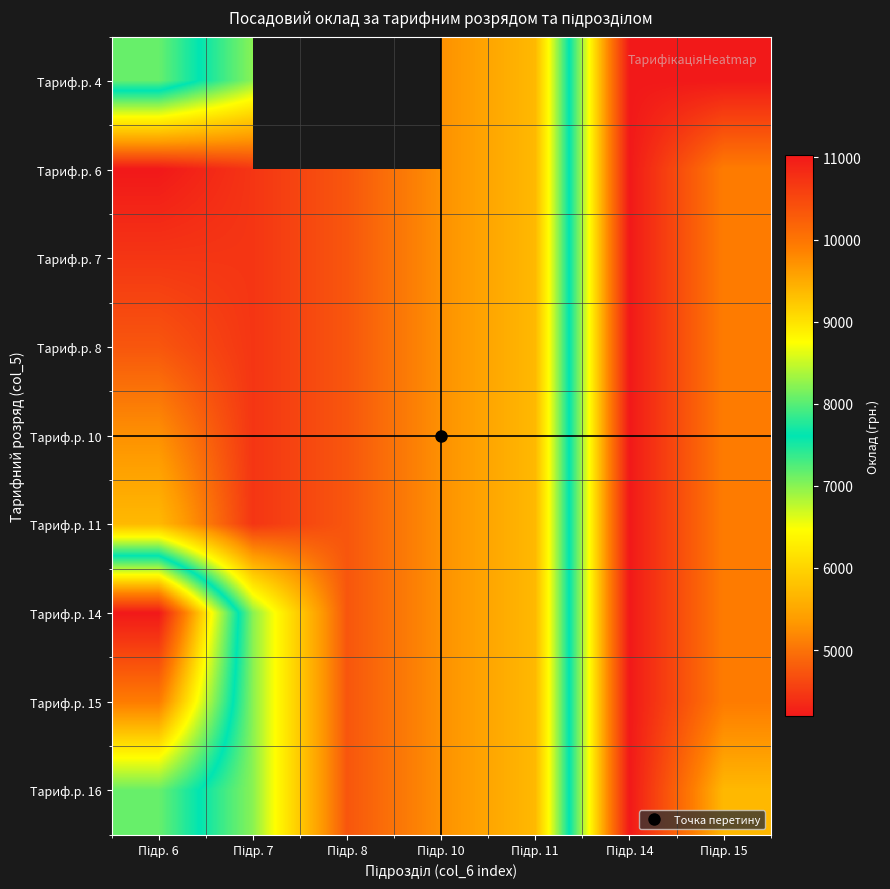

List the series in order of their overall mean, highest first.

Тариф.р. 4, Тариф.р. 14, Тариф.р. 15, Тариф.р. 16, Тариф.р. 11, Тариф.р. 10, Тариф.р. 8, Тариф.р. 7, Тариф.р. 6